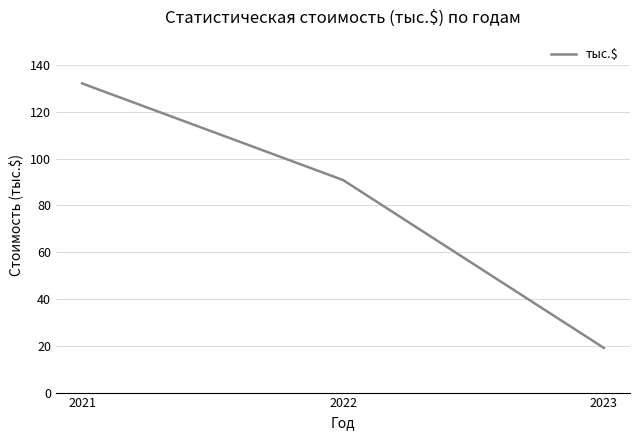

Does the chart have visible grid lines?

Yes